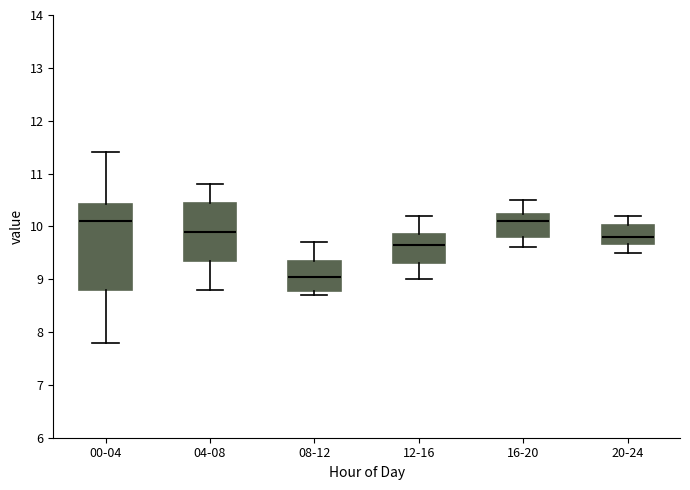

Reading left to right, read every box against the y-axis: the position of its median line, the range the box covers, and the ends of its whiskers. The values are not printed on the chart, so give them approximately, as read against the axis.

00-04: median 10.1, box 8.8 to 10.4, whiskers 7.8 to 11.4
04-08: median 9.9, box 9.4 to 10.5, whiskers 8.8 to 10.8
08-12: median 9.1, box 8.8 to 9.4, whiskers 8.7 to 9.7
12-16: median 9.7, box 9.3 to 9.9, whiskers 9.0 to 10.2
16-20: median 10.1, box 9.8 to 10.2, whiskers 9.6 to 10.5
20-24: median 9.8, box 9.7 to 10.0, whiskers 9.5 to 10.2